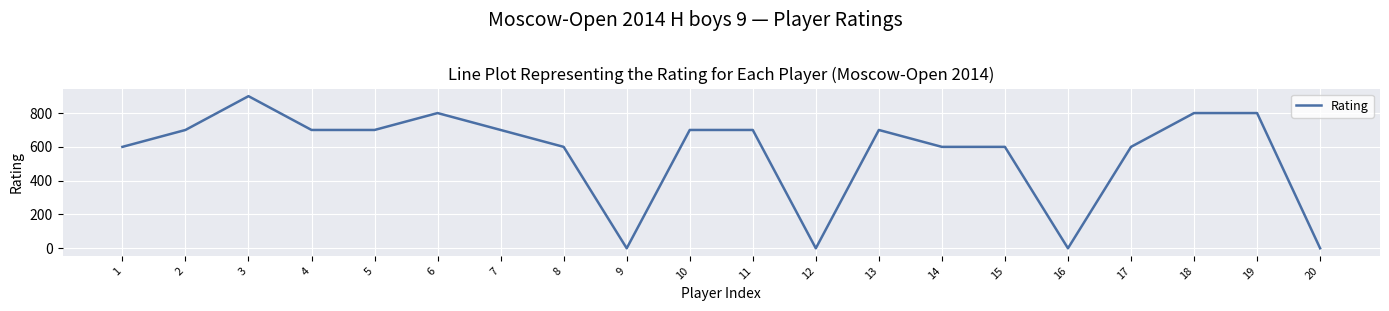

Is it true that the value at 9 is 517?

False